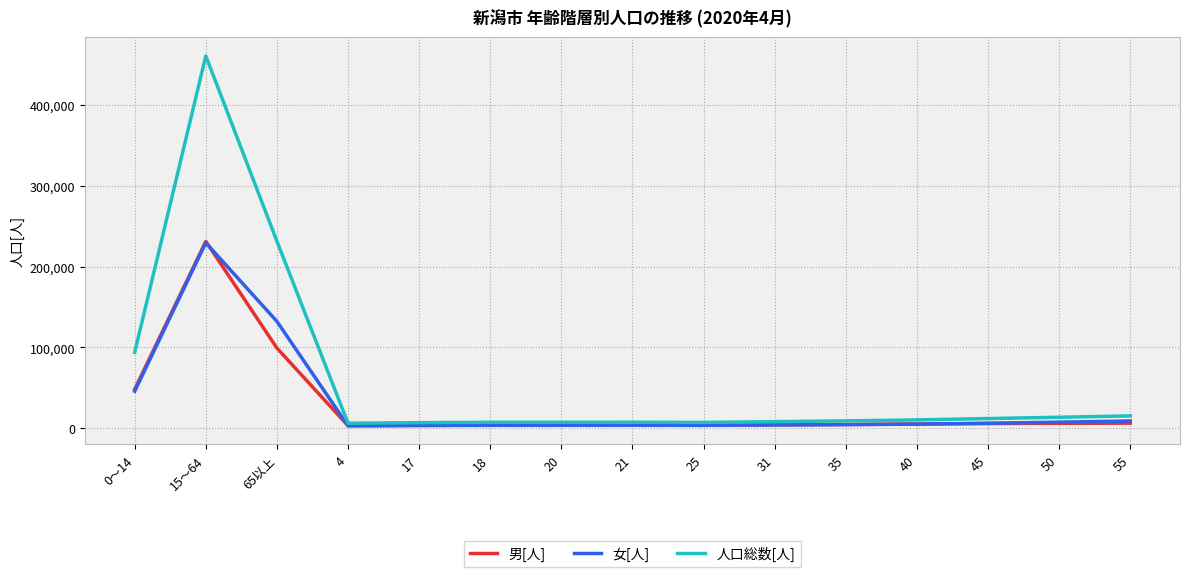

Which category has the highest value in the 男[人] series?

15～64